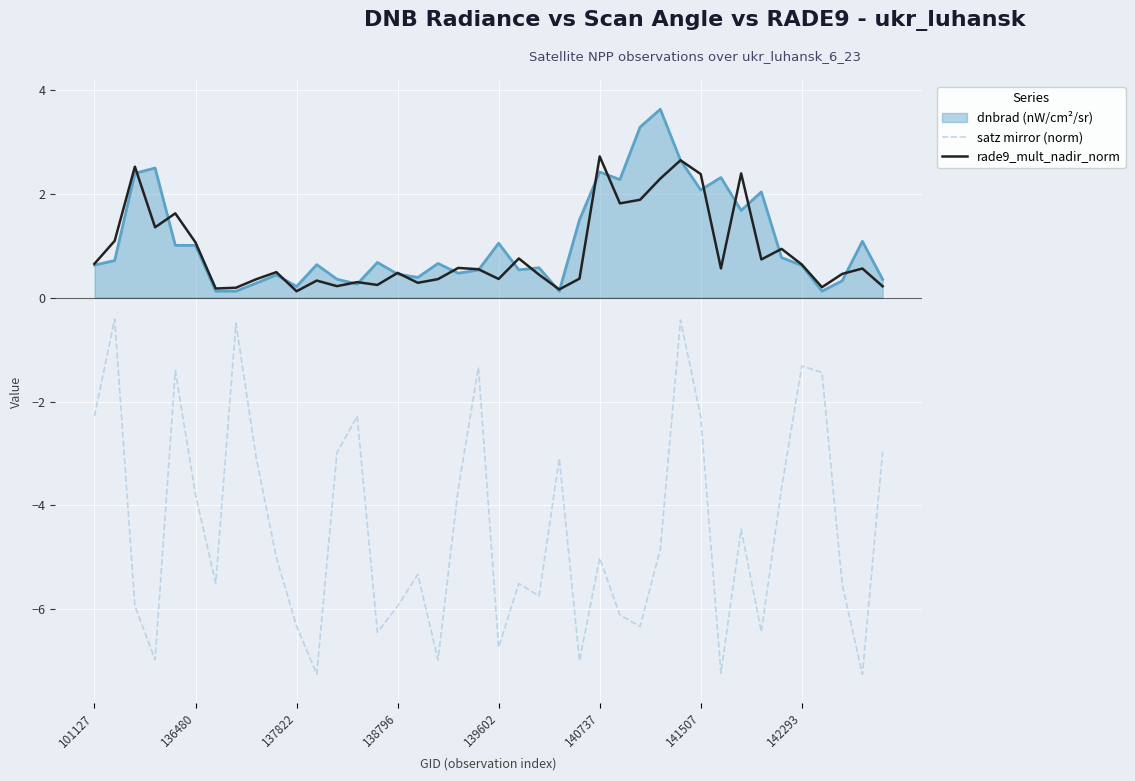

Does the chart have visible grid lines?

Yes